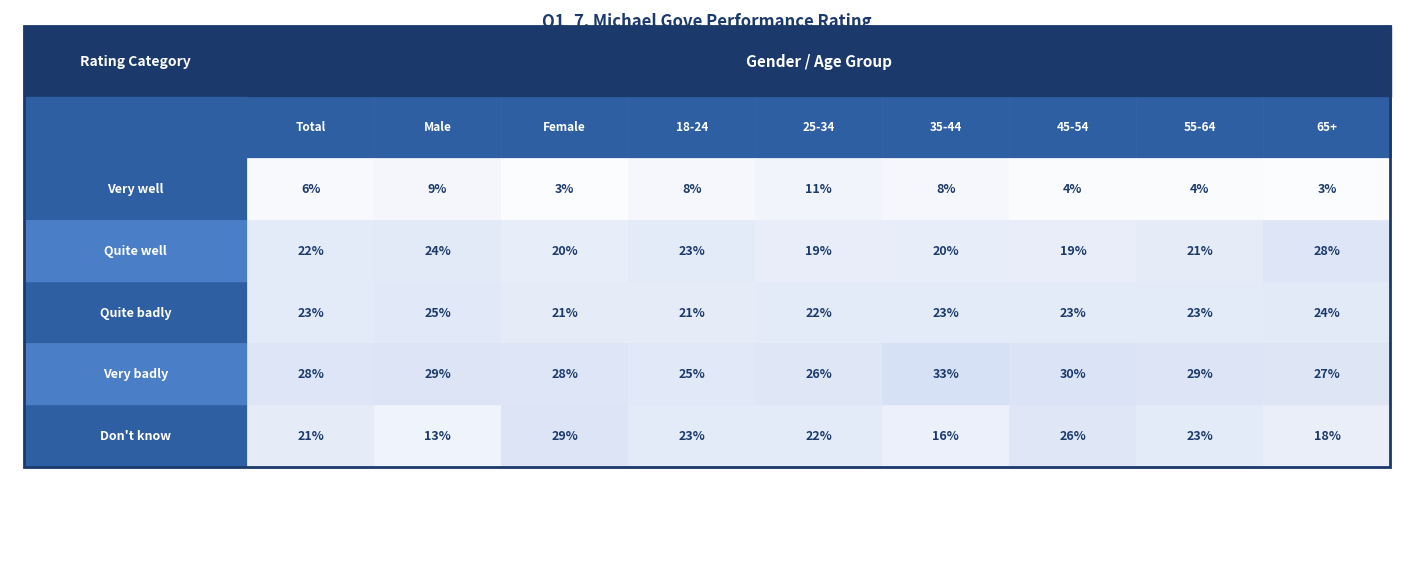

Is the value of Quite well at 3 greater than the value of Very badly at 4?

No